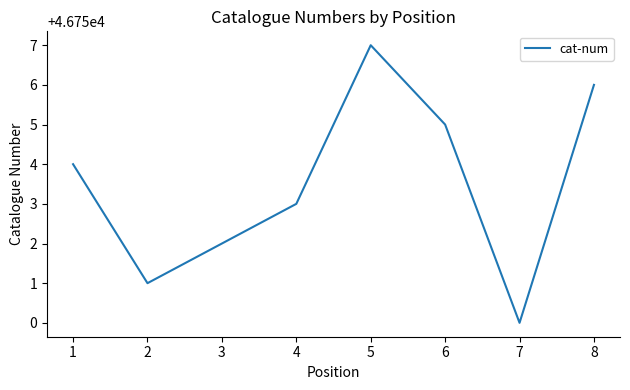

Rank the categories by value from highest to lowest.

5, 8, 6, 1, 4, 3, 2, 7